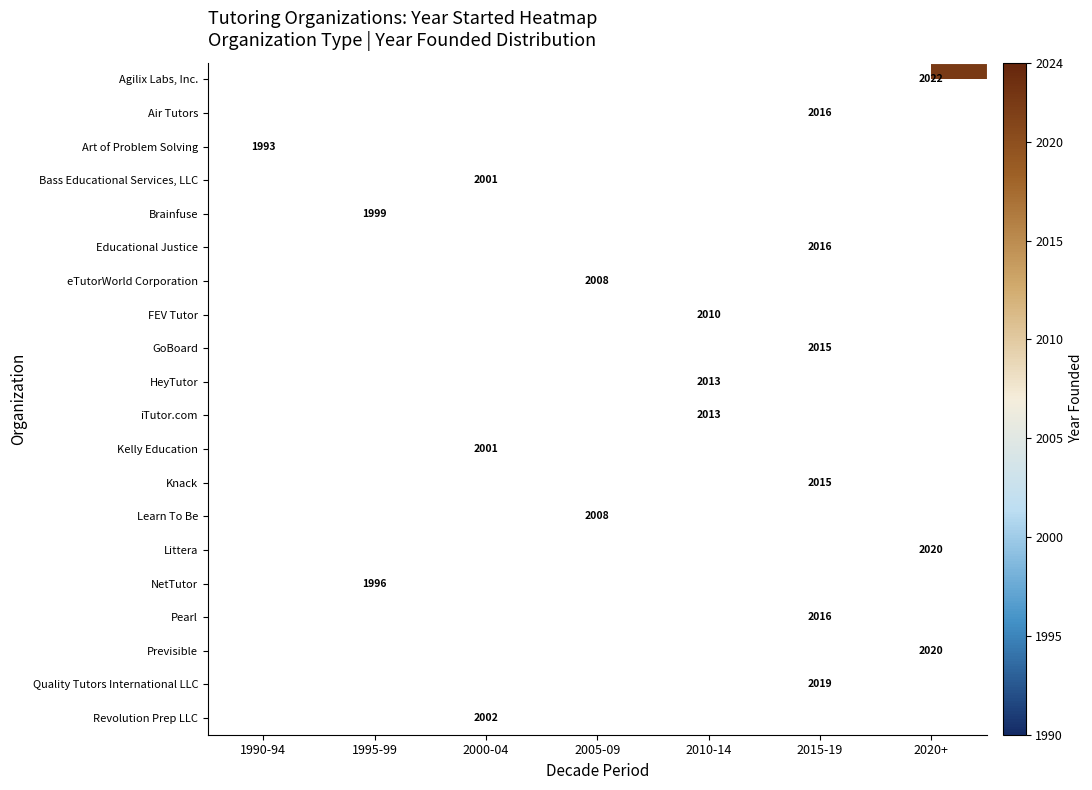

The GoBoard series shows 2015 at 2015-19. True or false?

True